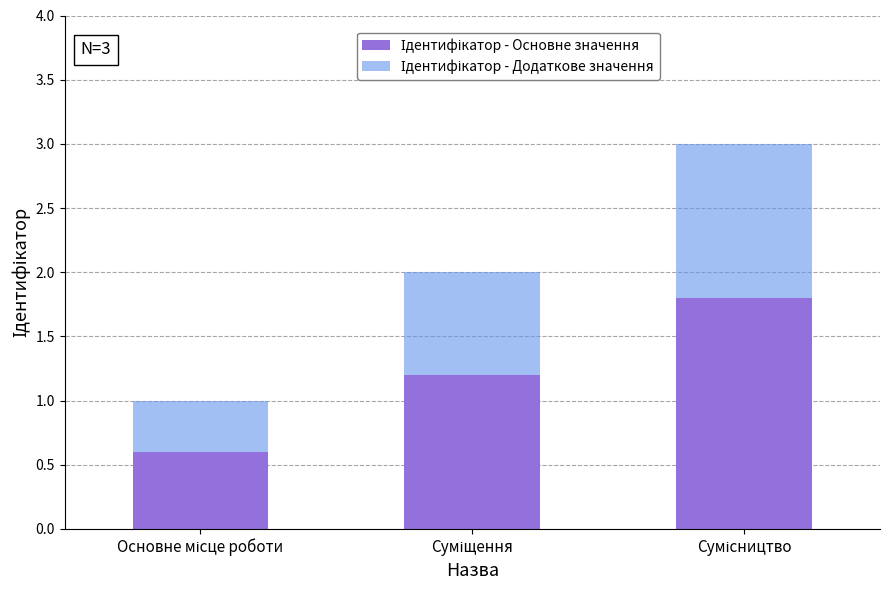

What is the total value across all series at Сумісництво?

3.0